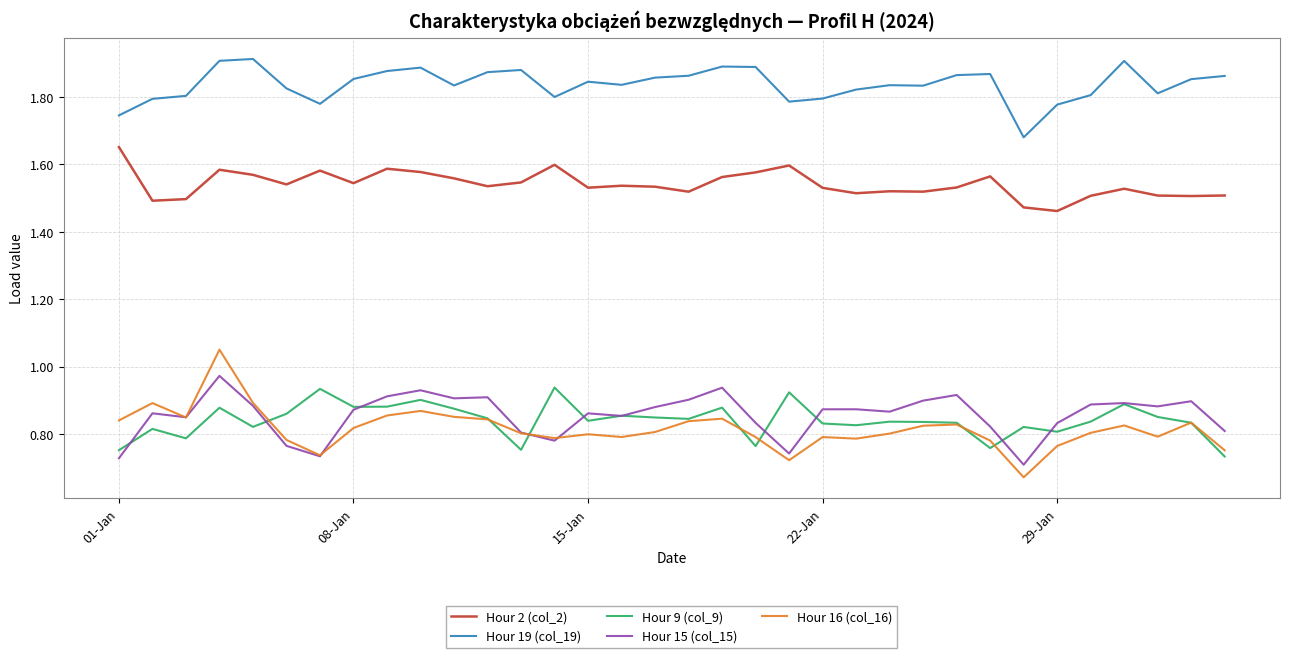

True or false: Hour 19 (col_19) and Hour 15 (col_15) cross at least once.

False